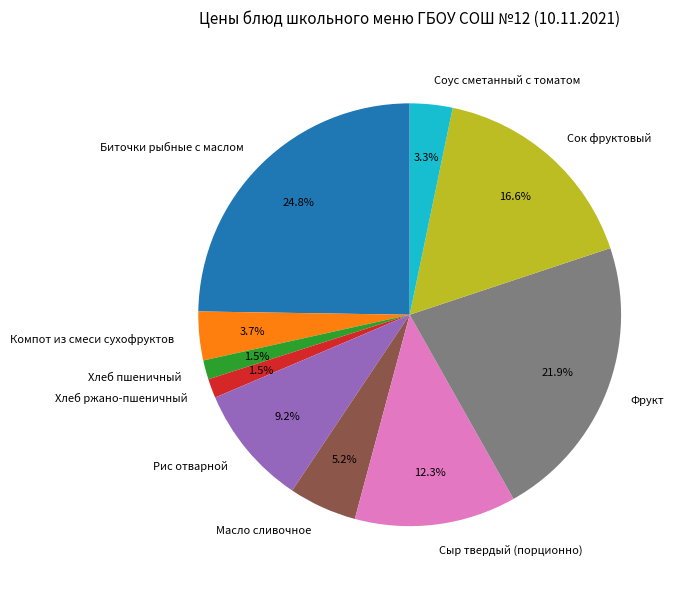

Is there a majority slice in this chart?

No